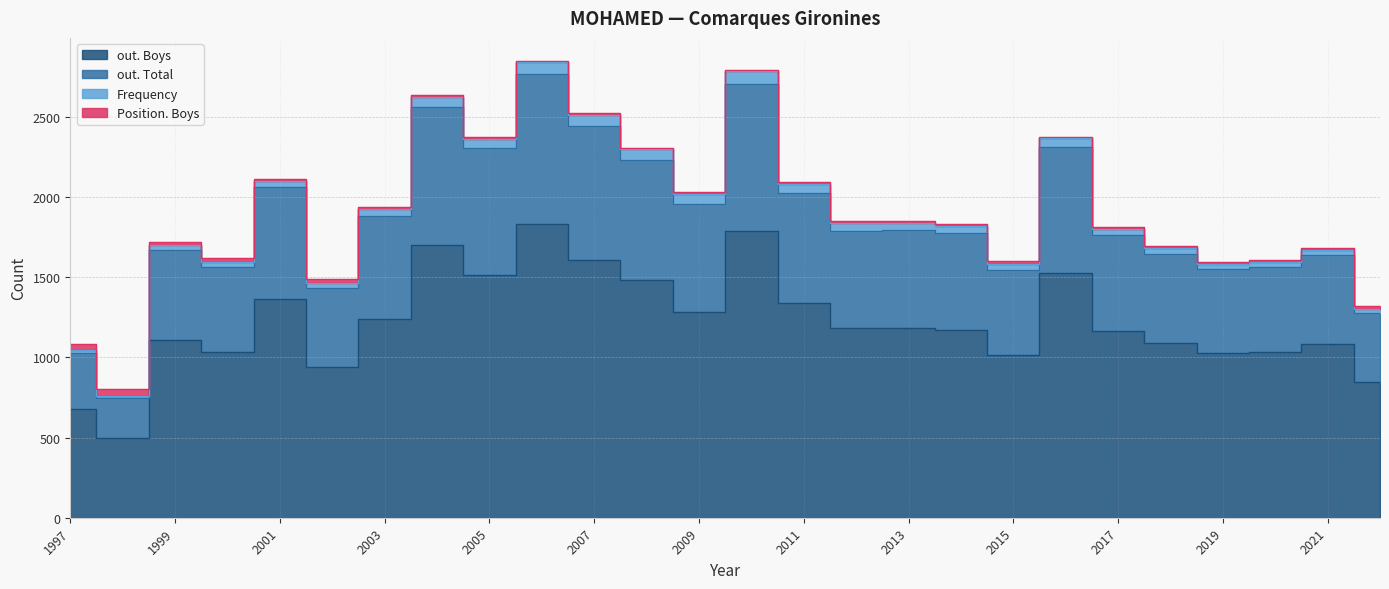

True or false: out. Total and out. Boys intersect in this chart.

False